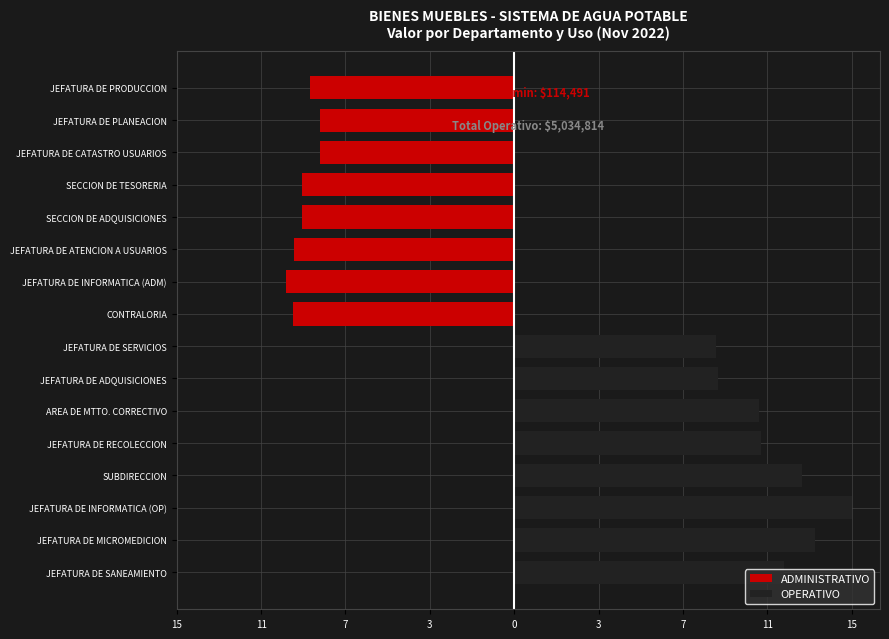

What are all the series names shown in the legend?

ADMINISTRATIVO, OPERATIVO